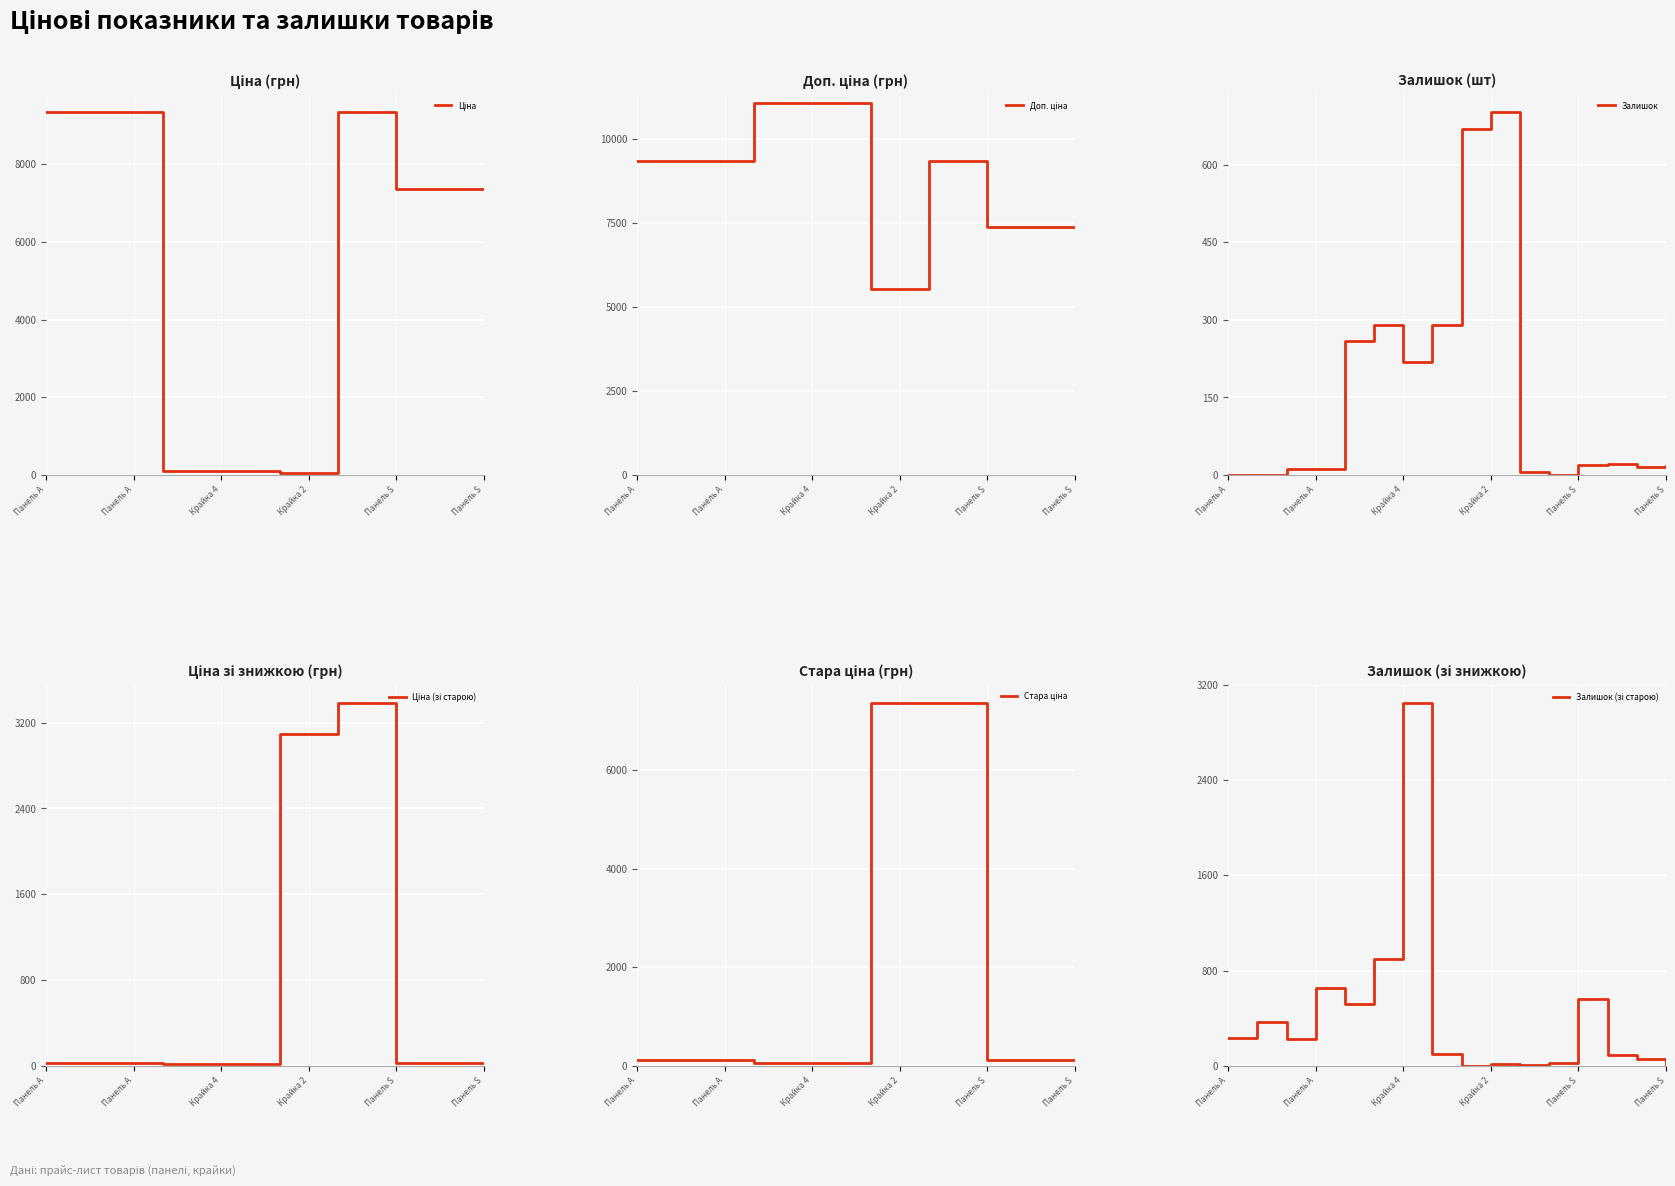

The value of Залишок (зі старою) at 14 is 56.0. True or false?

True